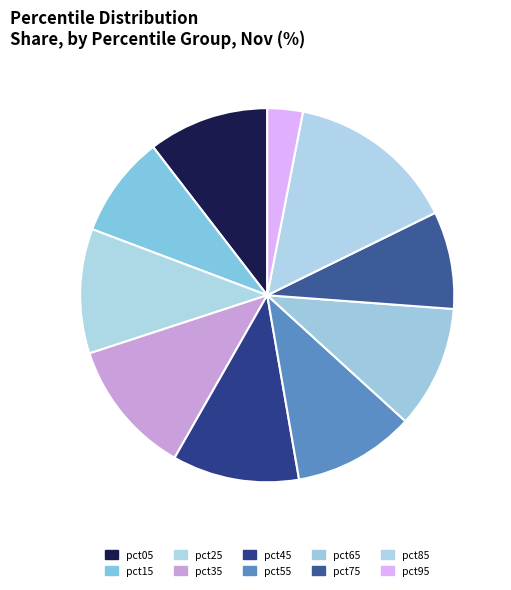

Is it true that pct55 is 22% of the pie?

False